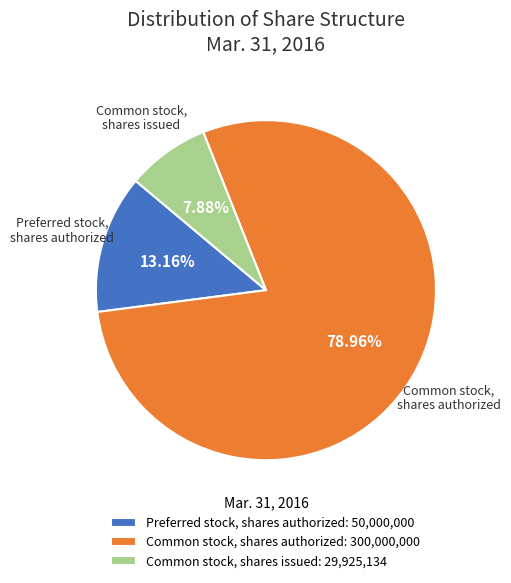

Is Common stock, shares issued the majority of the pie?

No